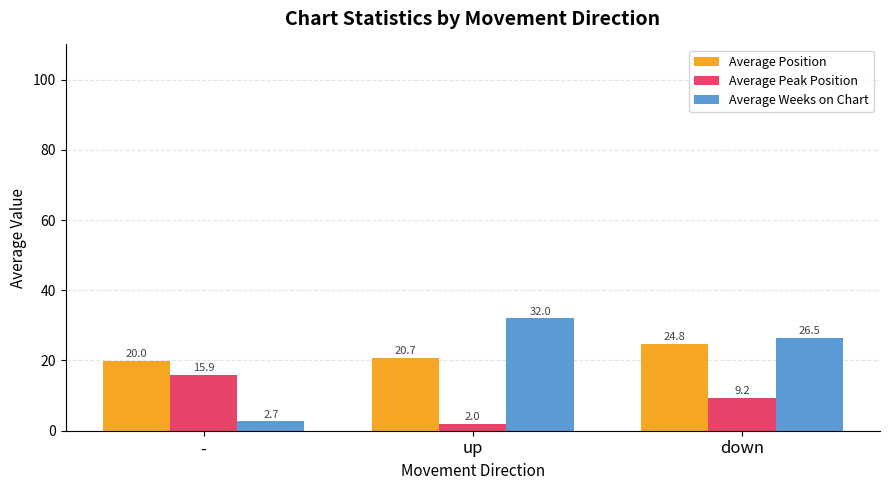

What is the value of the Average Weeks on Chart bar at the 2nd from the left?

32.0